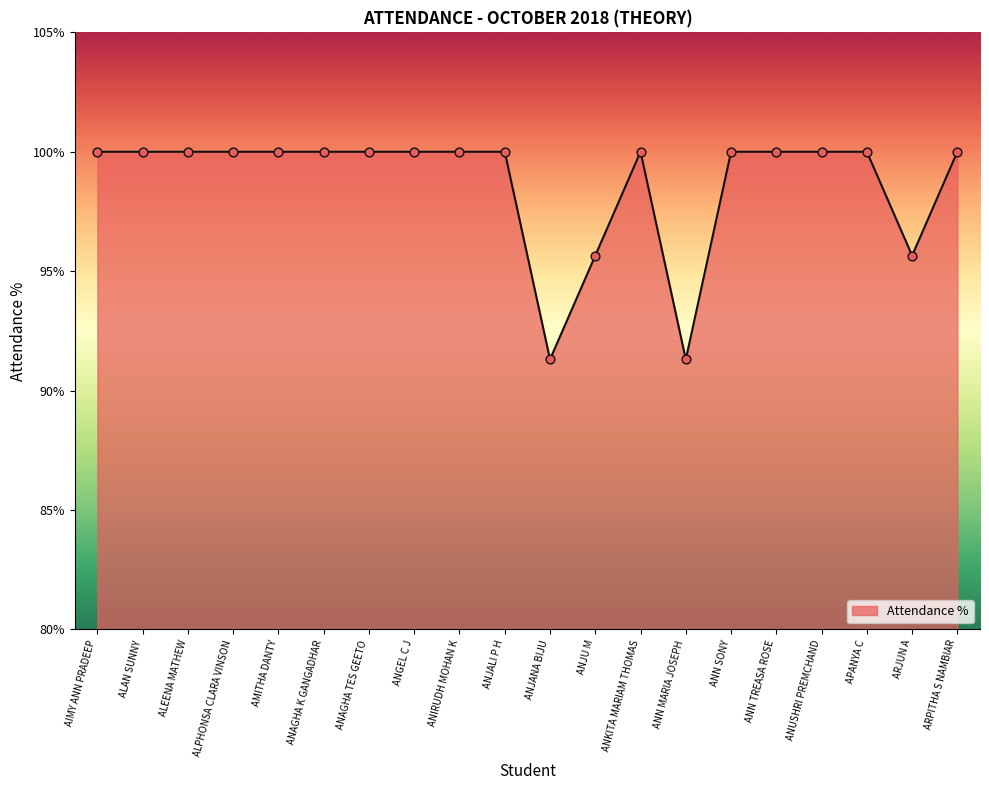

Between AIMY ANN PRADEEP and ANN MARIA JOSEPH, which is larger?

AIMY ANN PRADEEP